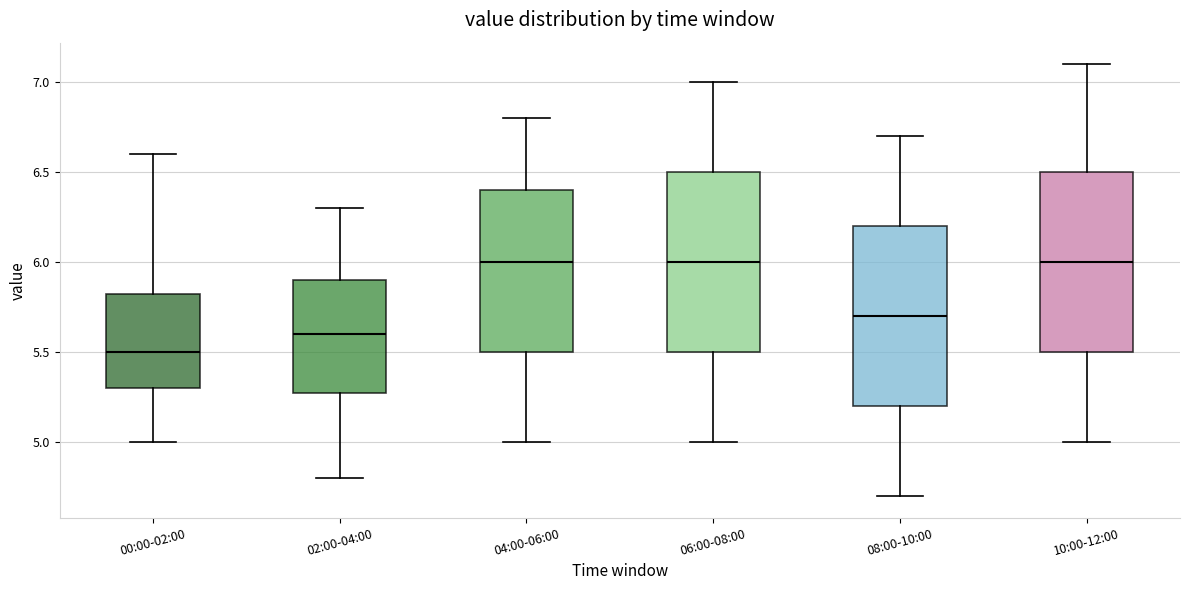

Where does the lower whisker of the box for 00:00-02:00 end on the y-axis? The values are not printed on the chart, so give them approximately, as read against the axis.

5.00